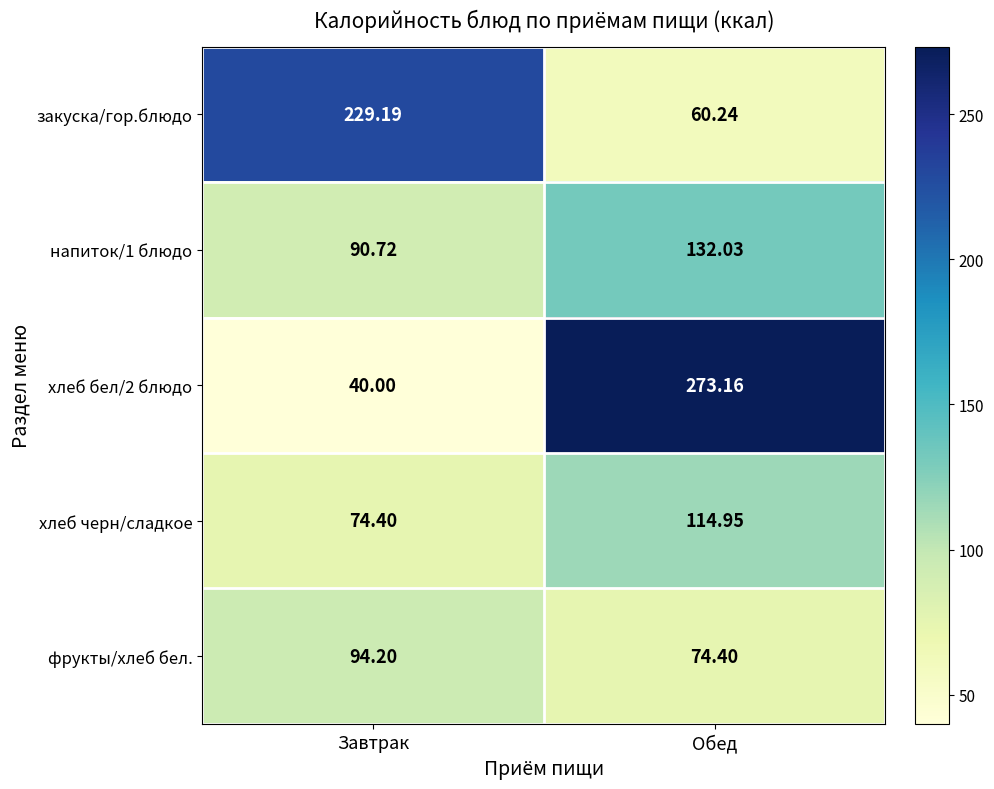

What is the spread (max minus min) of values at Обед?

212.9